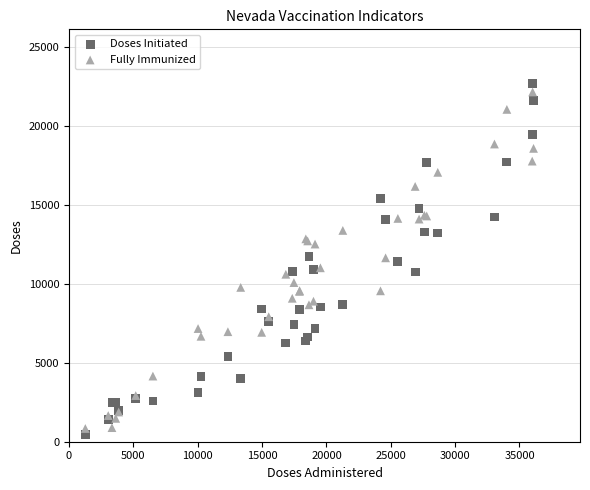

What are all the series names shown in the legend?

Doses Initiated, Fully Immunized